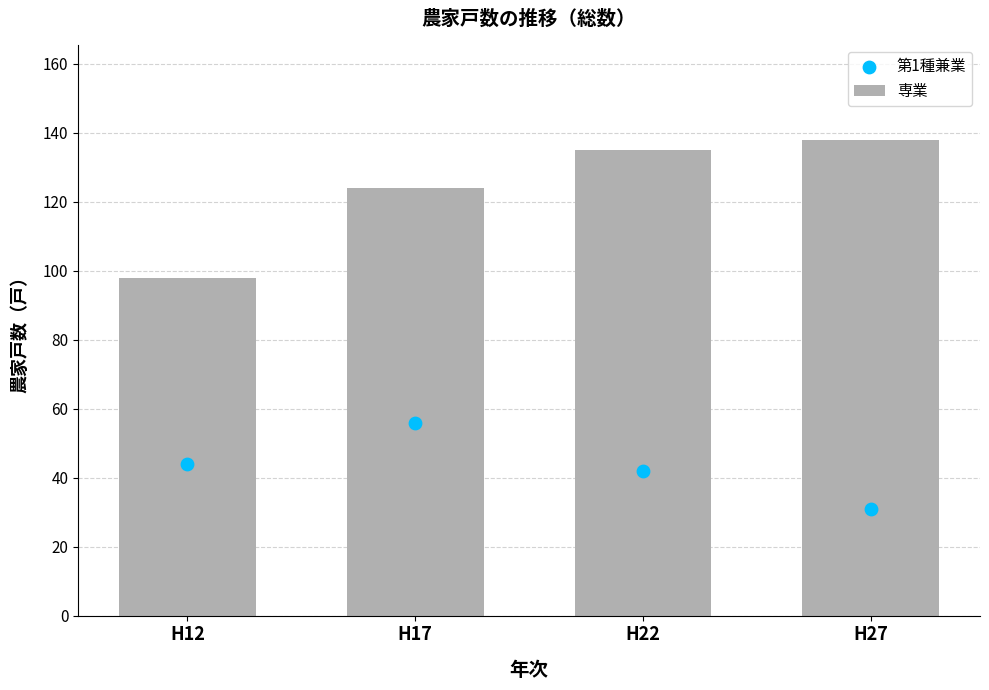

At how many categories does at least one series exceed 128?

2